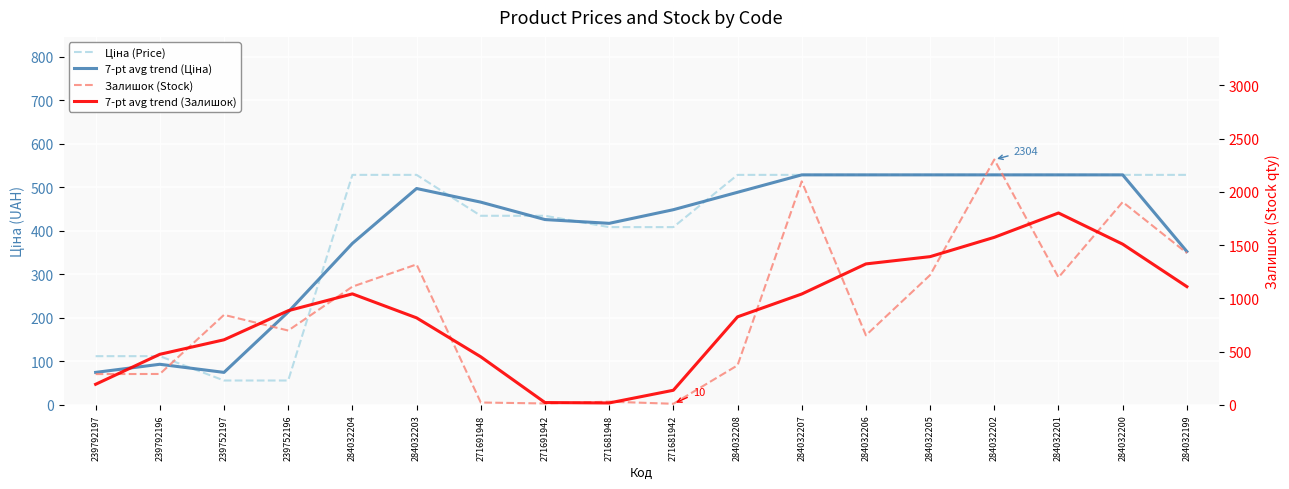

How many times do Залишок (Stock) and Ціна (Price) cross each other?

2